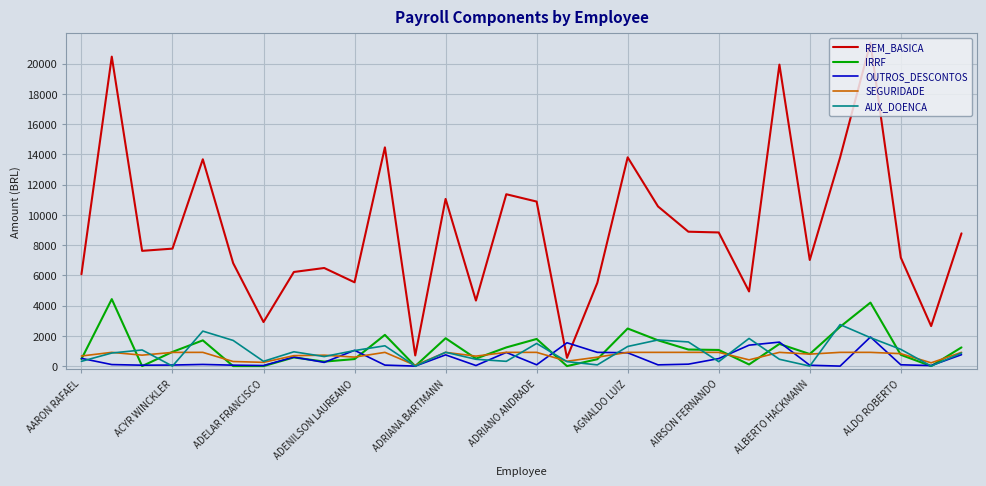

Which series has the largest total across all categories?

REM_BASICA